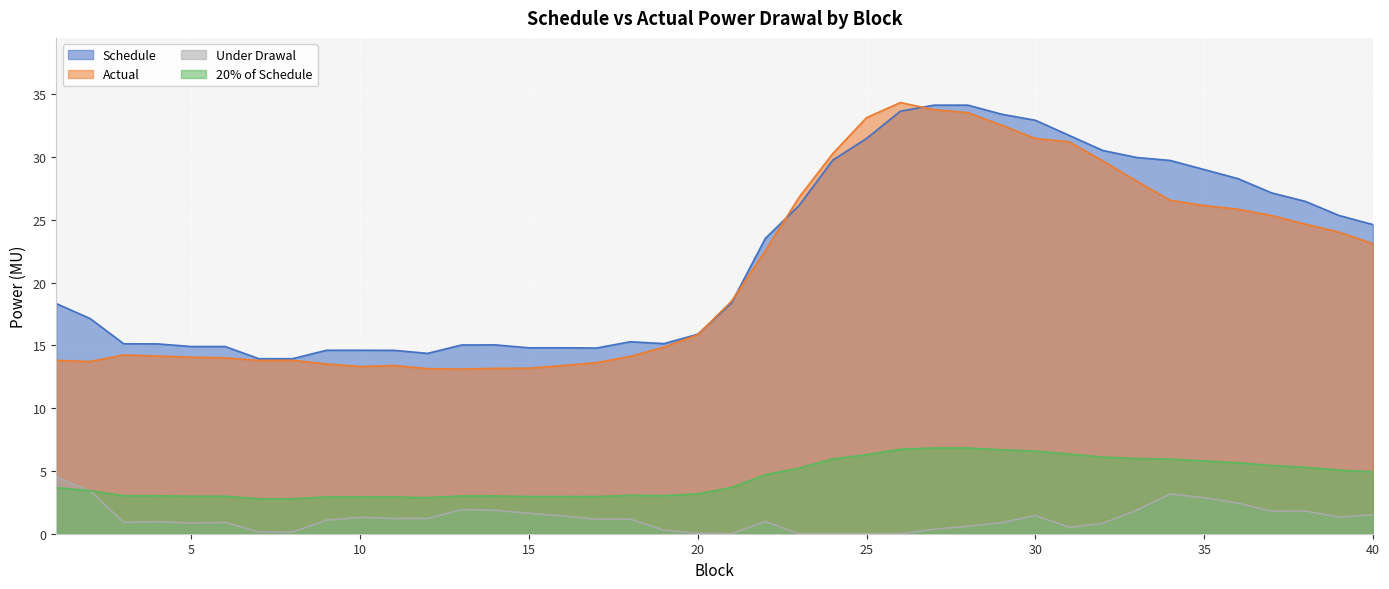

At which label does Actual first exceed 18?

21